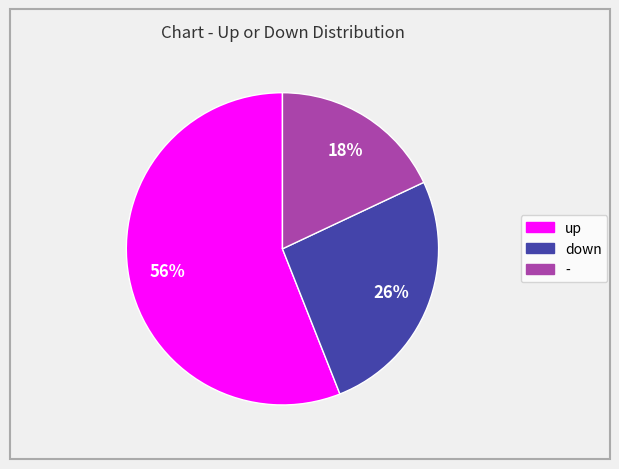

To the nearest percent, what is the difference between the largest and smallest slice percentages?

38%